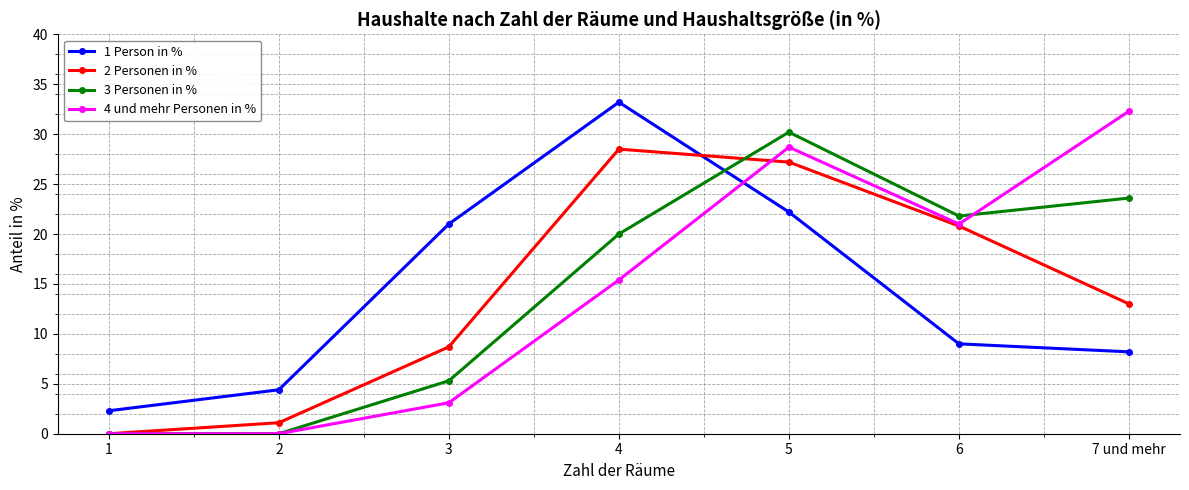

What is the spread (max minus min) of values at 1?

2.3